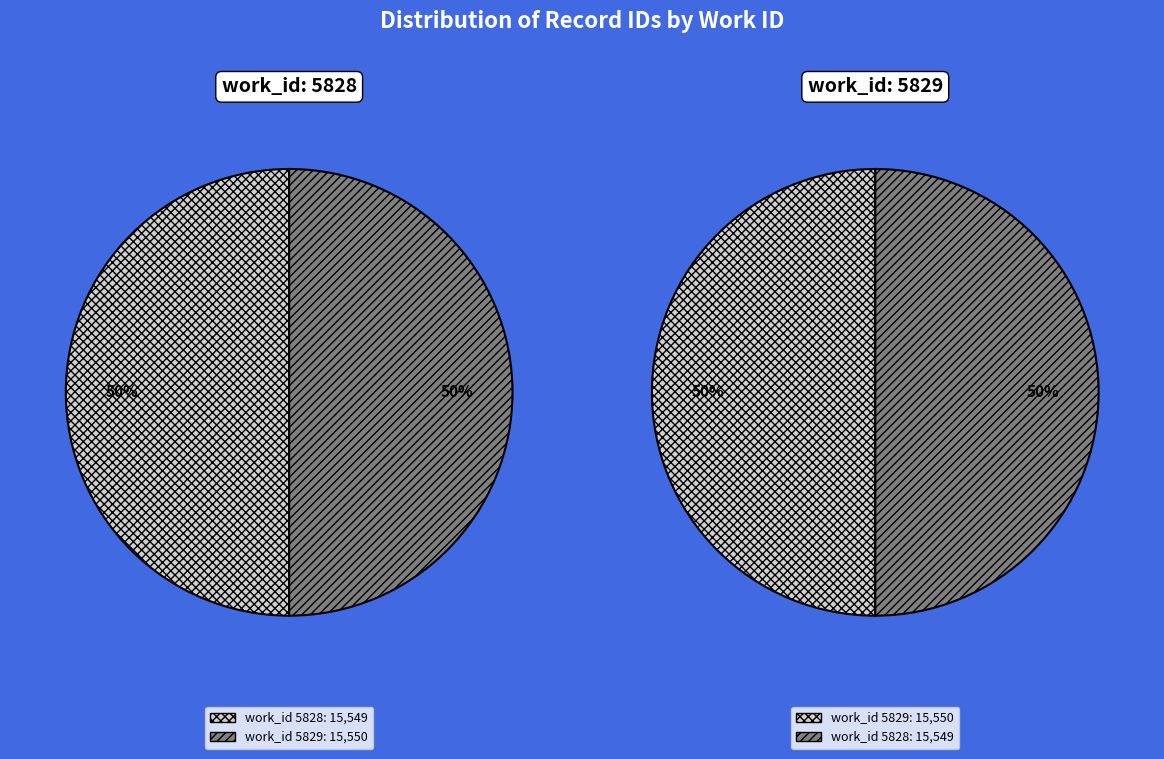

Which slice represents more than half of the pie?

5829